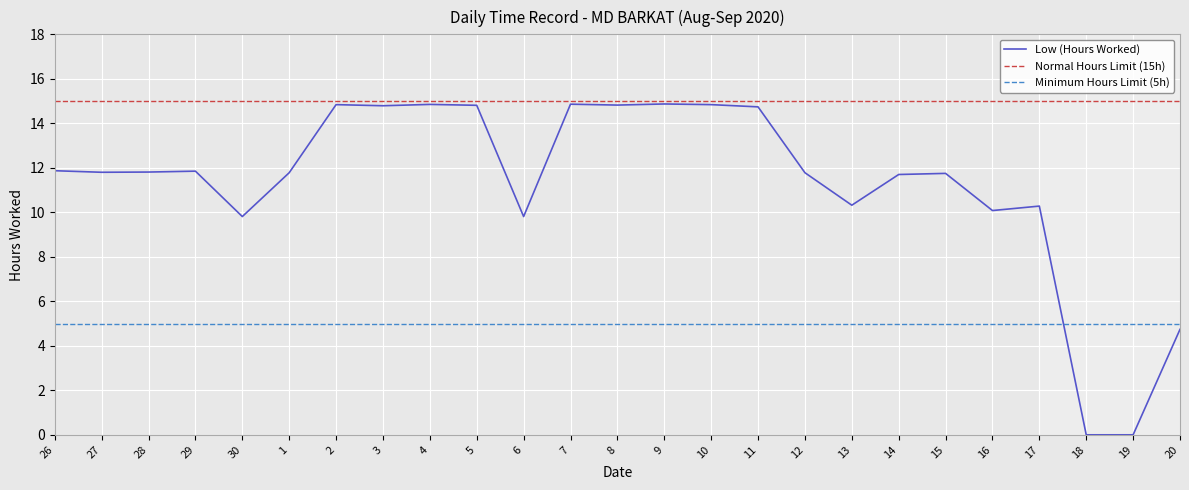

Between 2 and 27, which is larger?

2